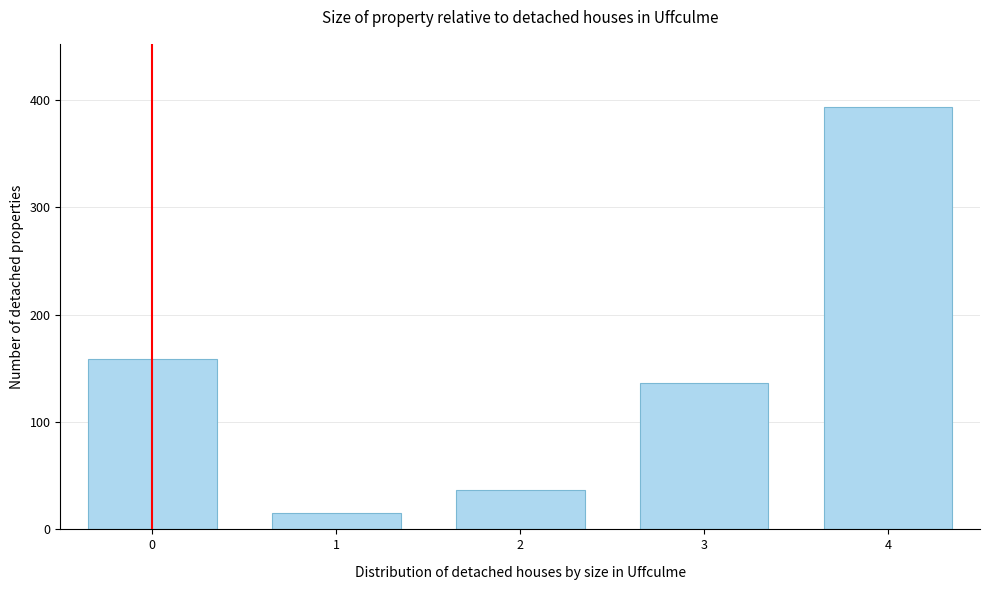

Reading left to right, transcribe all the data shown in this chart.

0=159	1=15	2=37	3=136	4=393